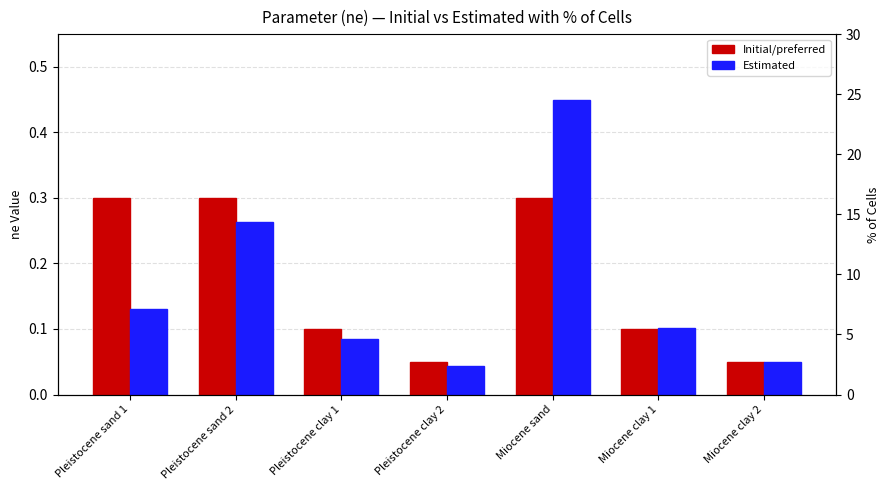

Reading left to right, extract all data points from this chart.

Initial/preferred: Pleistocene sand 1=0.3	Pleistocene sand 2=0.3	Pleistocene clay 1=0.1	Pleistocene clay 2=0.1	Miocene sand=0.3	Miocene clay 1=0.1	Miocene clay 2=0.1
Estimated: Pleistocene sand 1=0.1	Pleistocene sand 2=0.3	Pleistocene clay 1=0.1	Pleistocene clay 2=0.0	Miocene sand=0.5	Miocene clay 1=0.1	Miocene clay 2=0.0